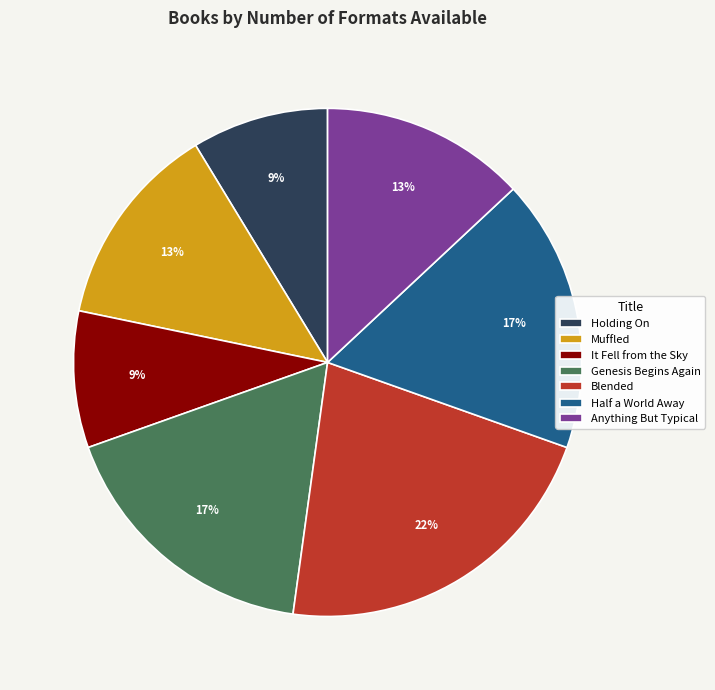

To the nearest percent, what is the difference between the Anything But Typical and Blended slice percentages?

9%